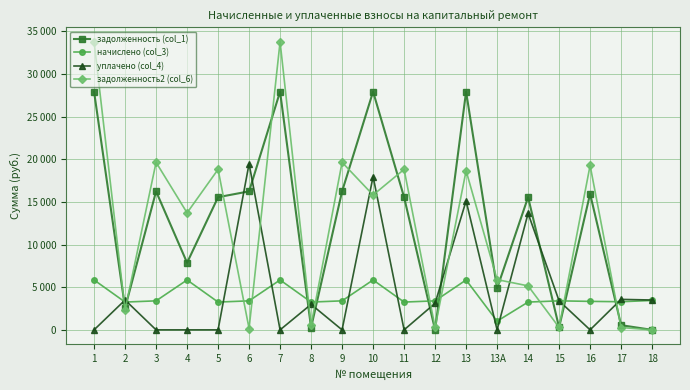

Which series has the largest total across all categories?

задолженность (col_1)